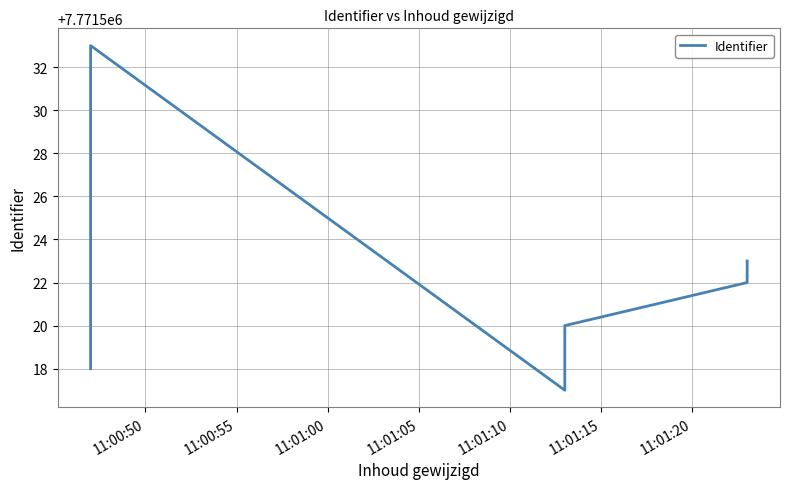

Does the chart display data point markers on the line(s)?

No